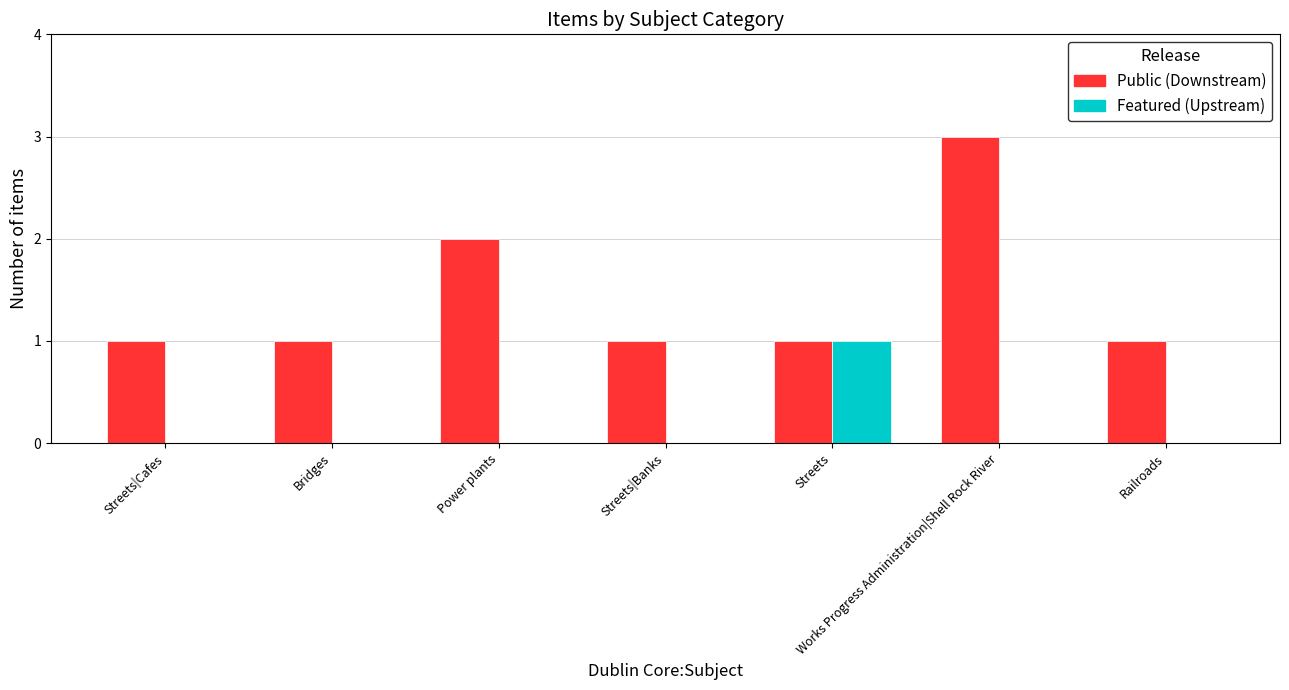

Which series has the largest range (max minus min)?

Public (Downstream)